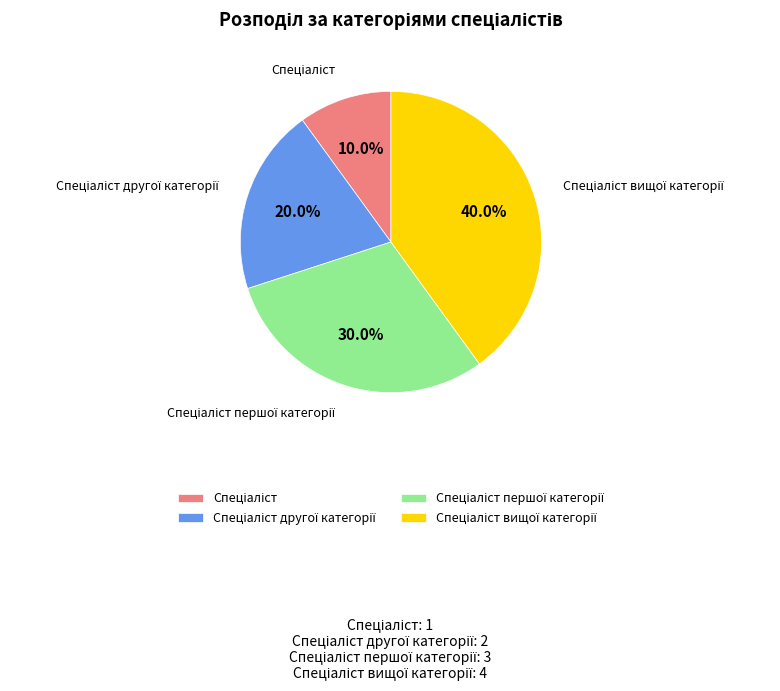

Is there any slice that represents more than half of the pie?

No